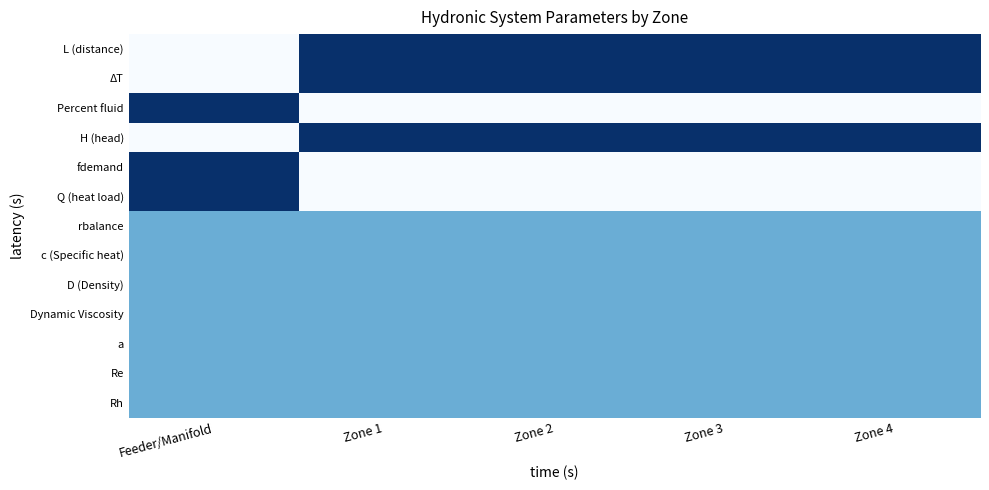

How many categories are shown in the chart?

5